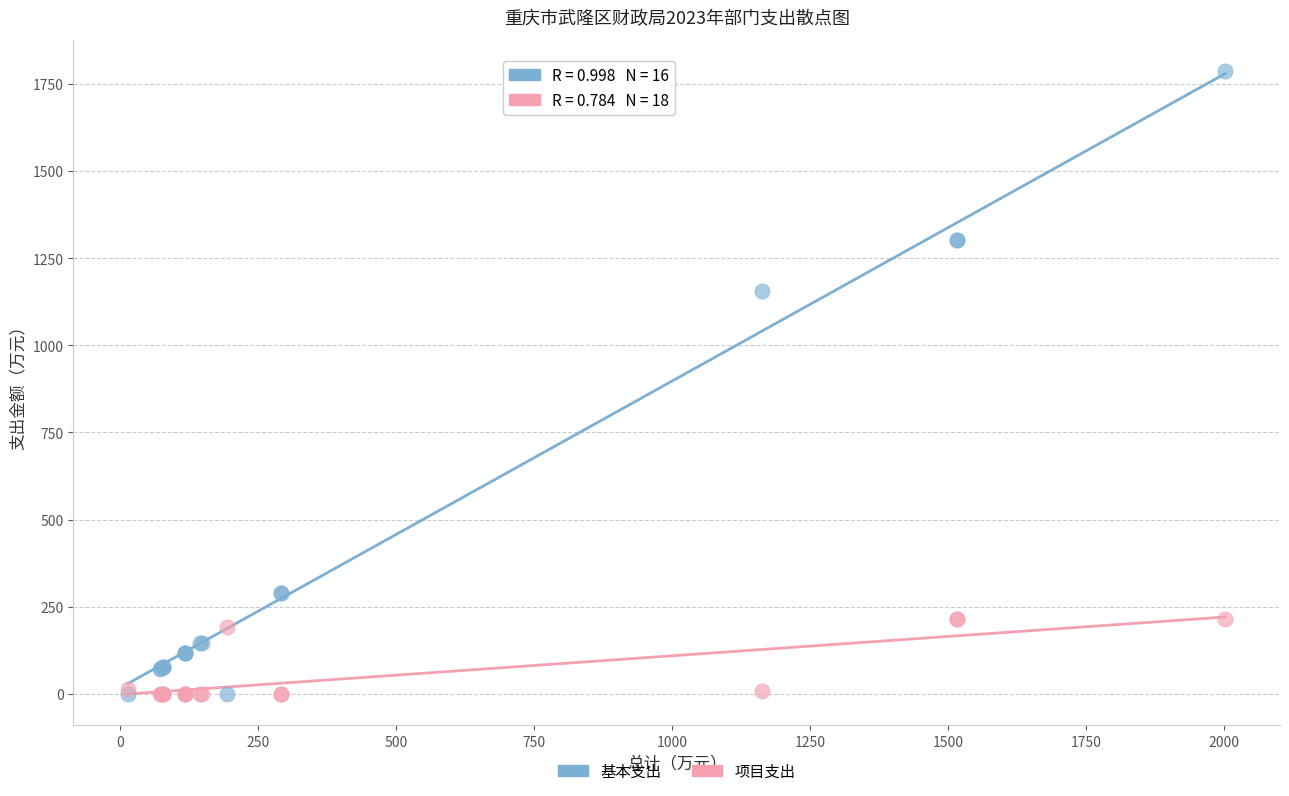

What are all the series names shown in the legend?

基本支出, 项目支出